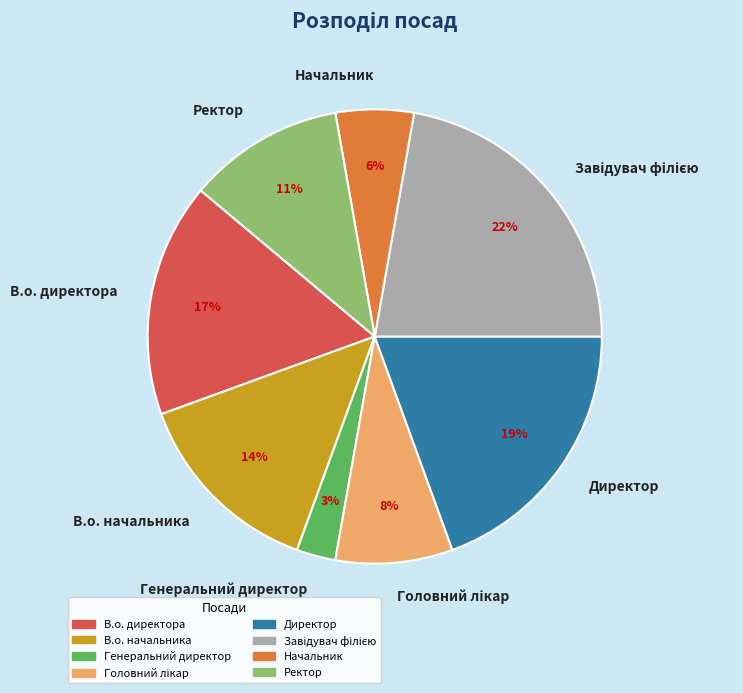

Is the sum of Ректор and В.о. директора greater than half?

No